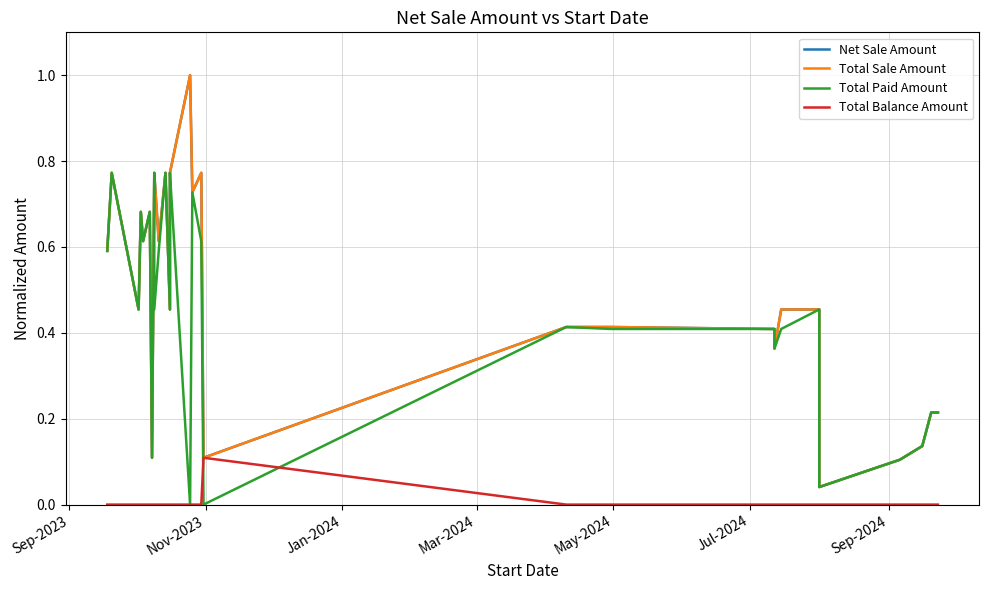

What is the maximum value shown in the chart?

1.0